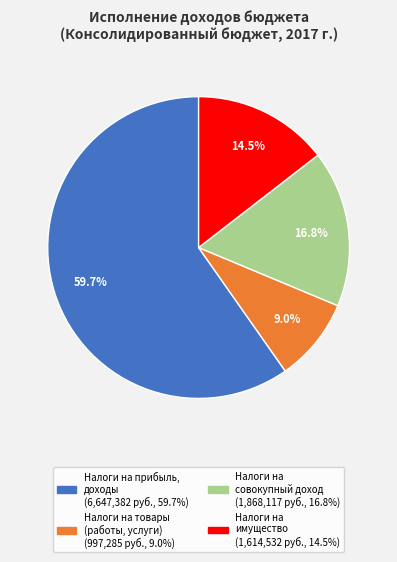

Does any single category account for the majority?

Yes